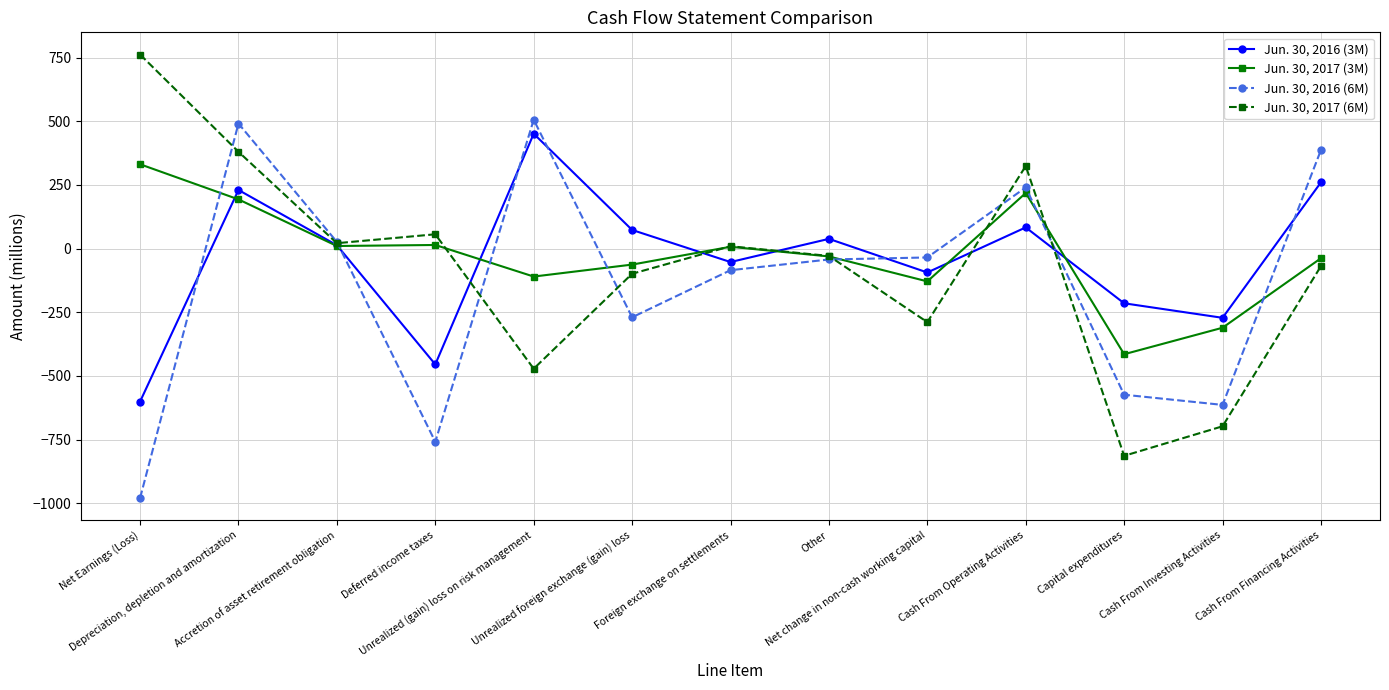

True or false: Jun. 30, 2017 (6M) has a value of -814 at Capital expenditures.

True